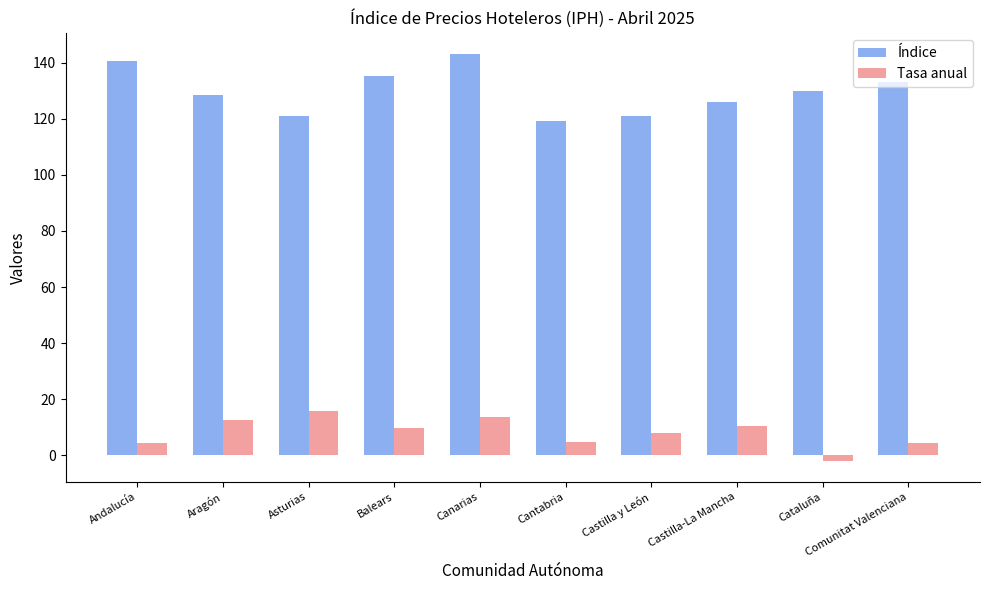

What is the difference between the Tasa anual values at Andalucía and Balears?

5.2